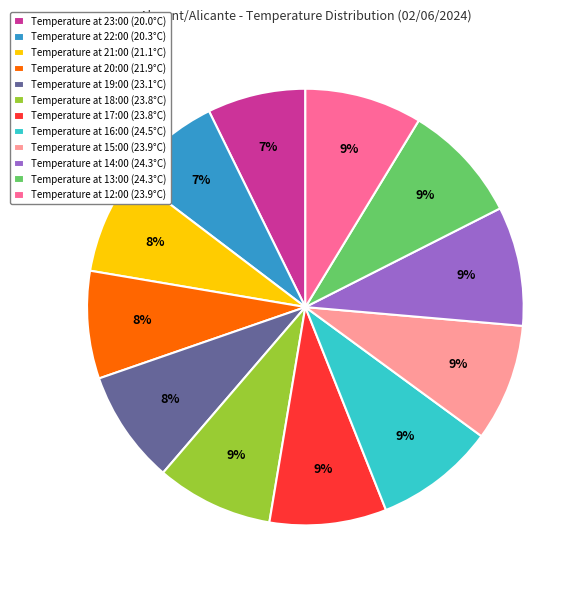

To the nearest percent, what portion does Temperature at 17:00 (23.8°C) represent?

9%